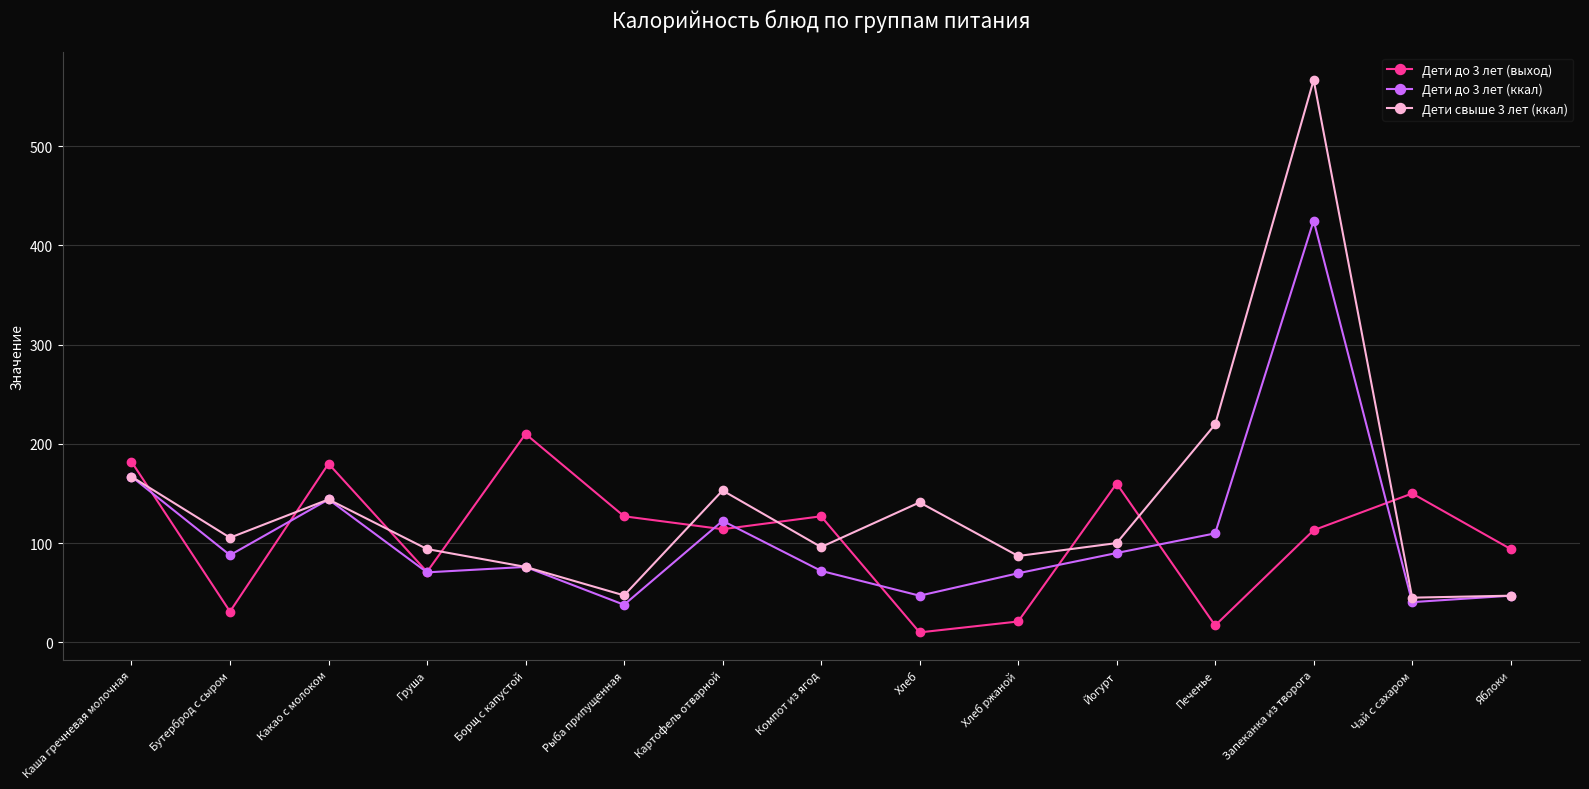

What is the difference between the maximum and minimum values in the Дети до 3 лет (выход) series?

200.0